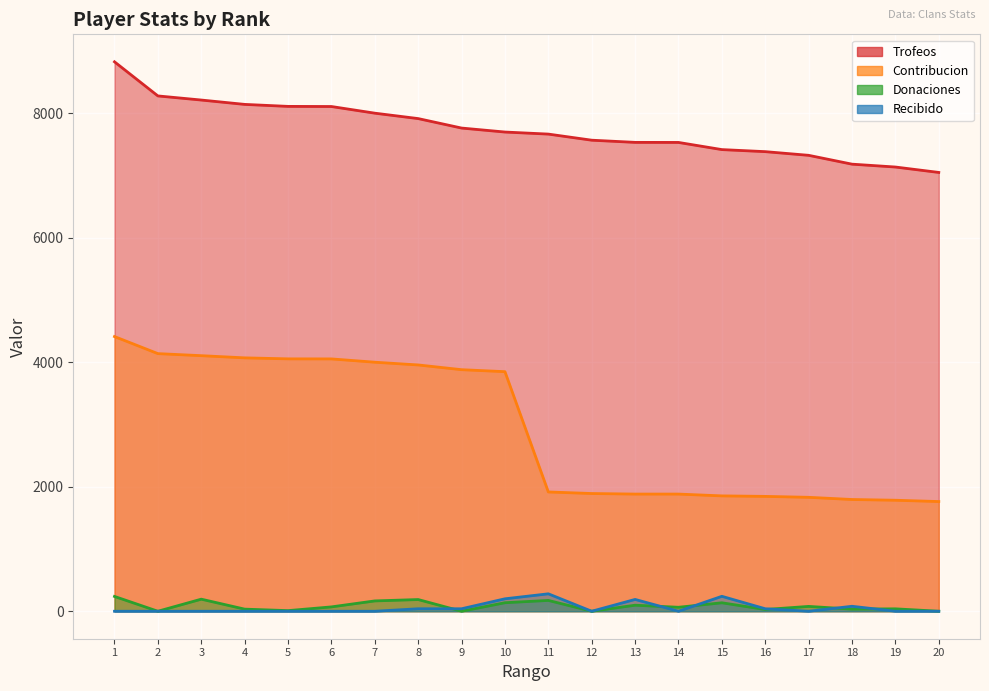

Is it true that Trofeos equals 13023 at 3?

False